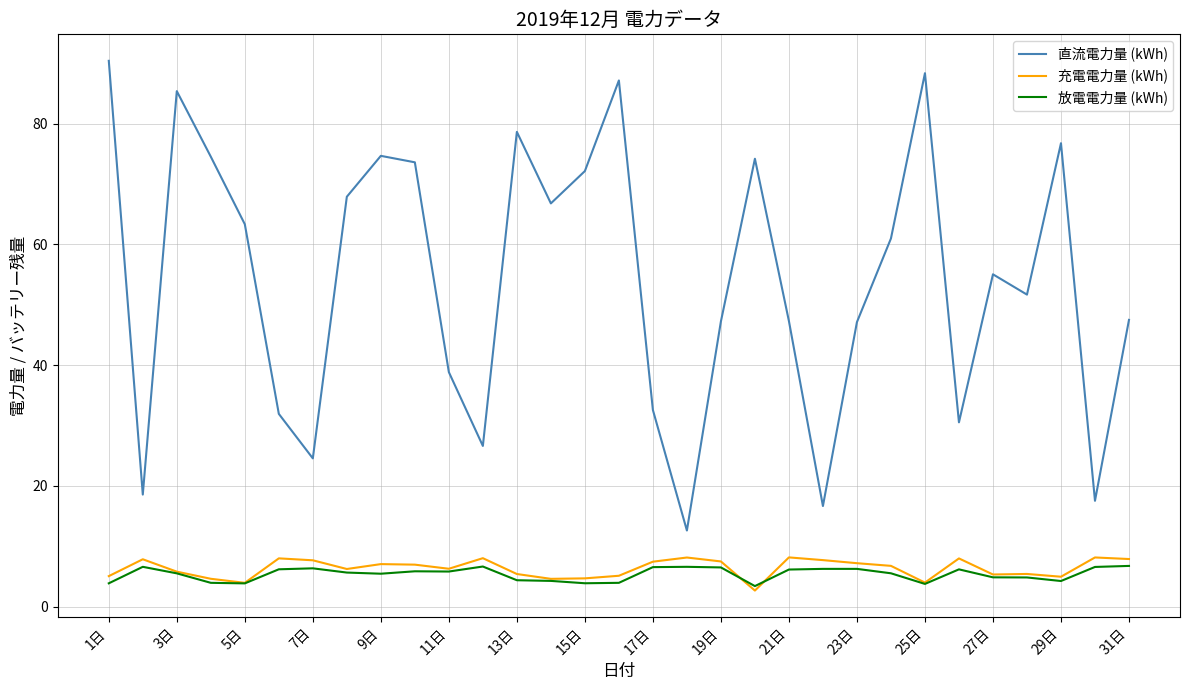

What are all the series names shown in the legend?

直流電力量 (kWh), 充電電力量 (kWh), 放電電力量 (kWh)